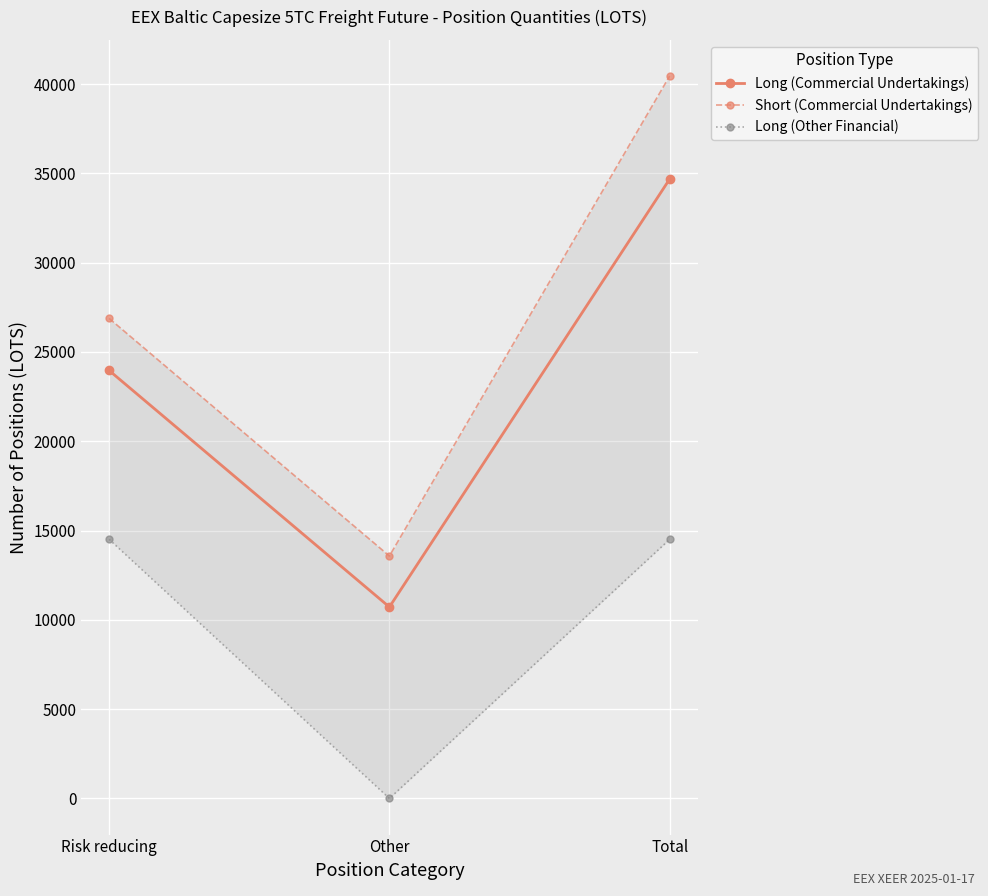

What value does the Long (Other Financial) series have at Risk reducing?

14507.8